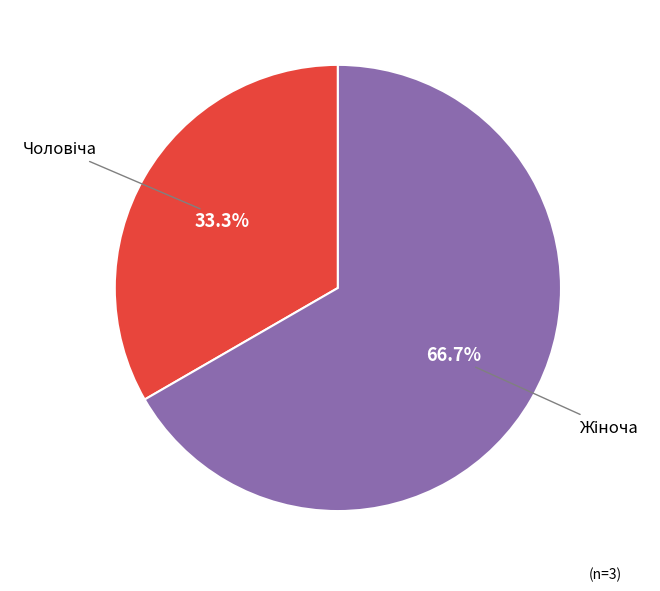

Does any single category account for the majority?

Yes